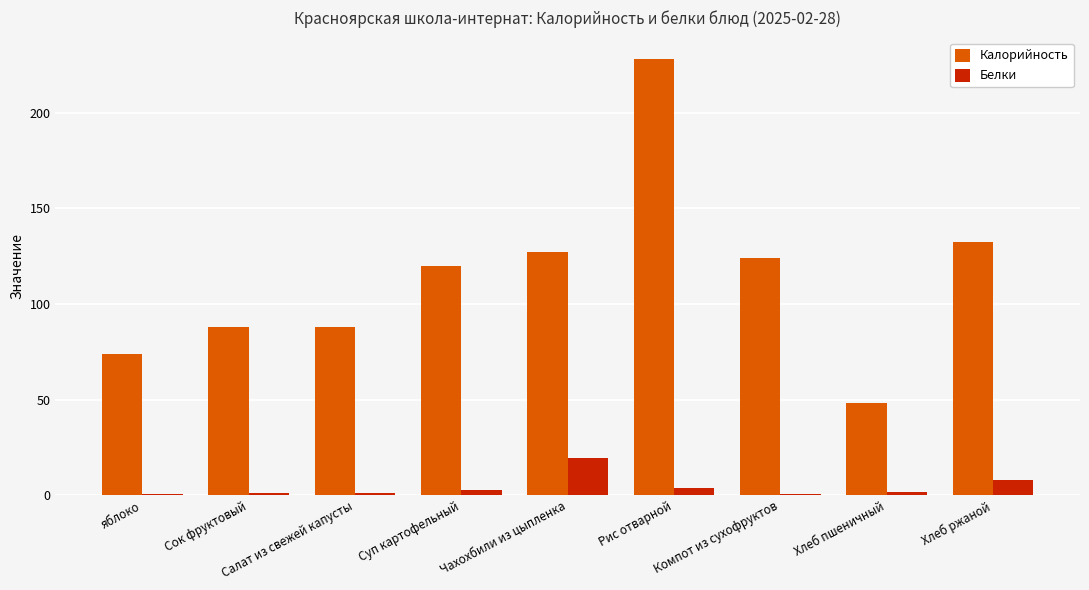

What is the greatest value displayed?

228.0